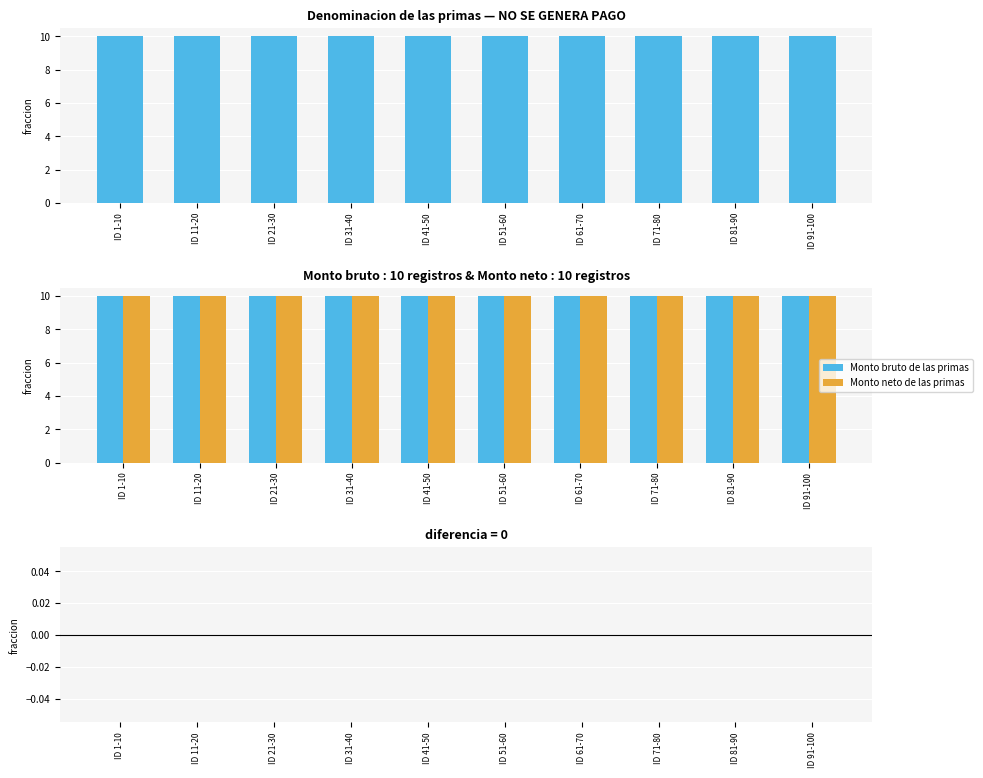

What is the difference between the highest and lowest values at ID 21-30?

10